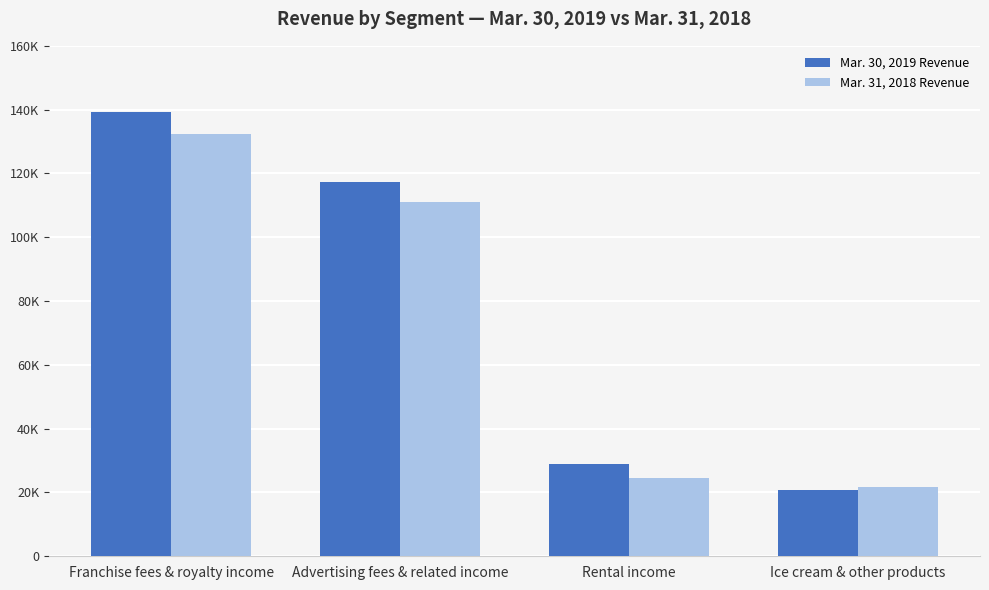

Does the chart contain stacked bars?

No